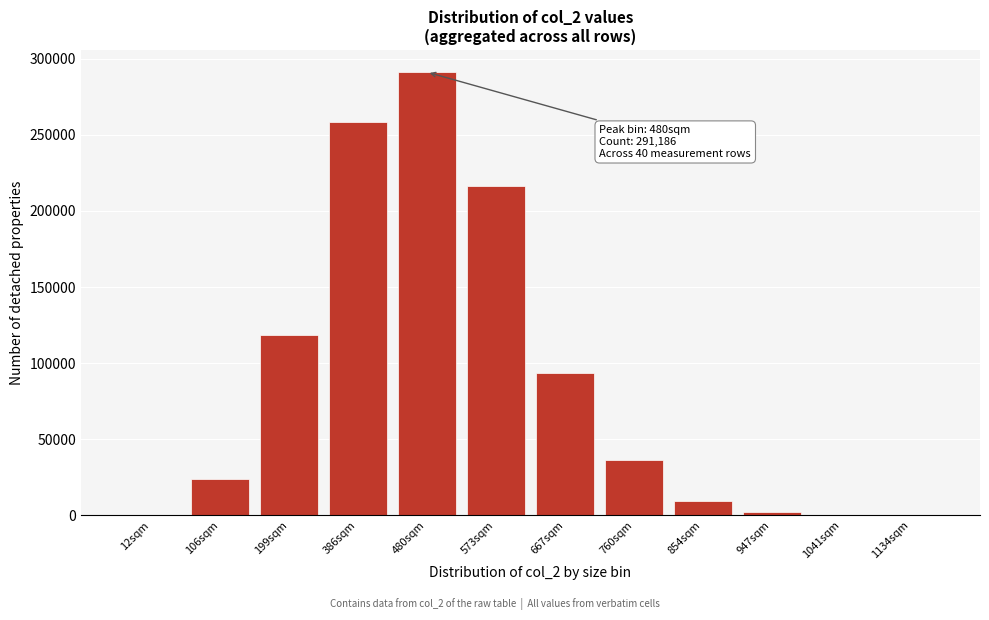

What is the sum of all values?

1050860